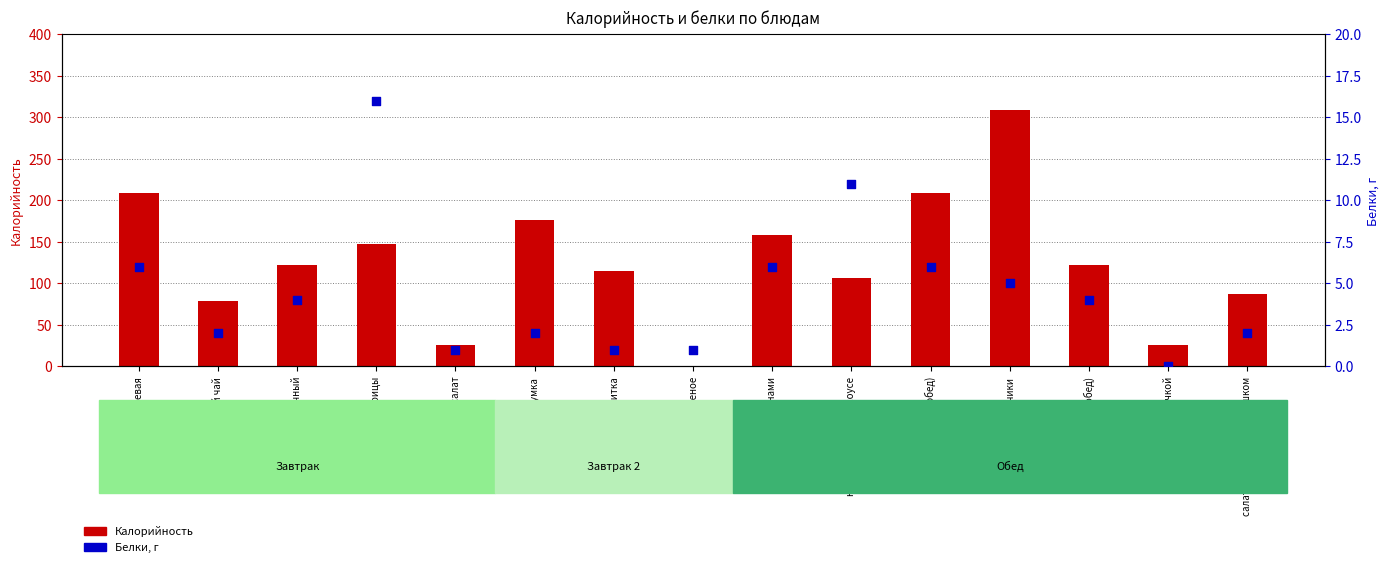

Is the value of Белки at хлеб пшеничный (обед) greater than the value of Калорийность at пончики?

No